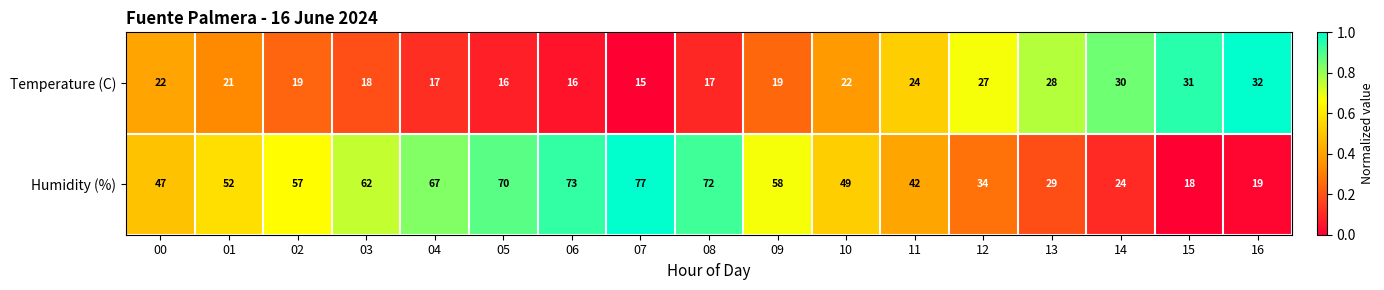

Rank the series by their average value, from highest to lowest.

Humidity (%), Temperature (C)